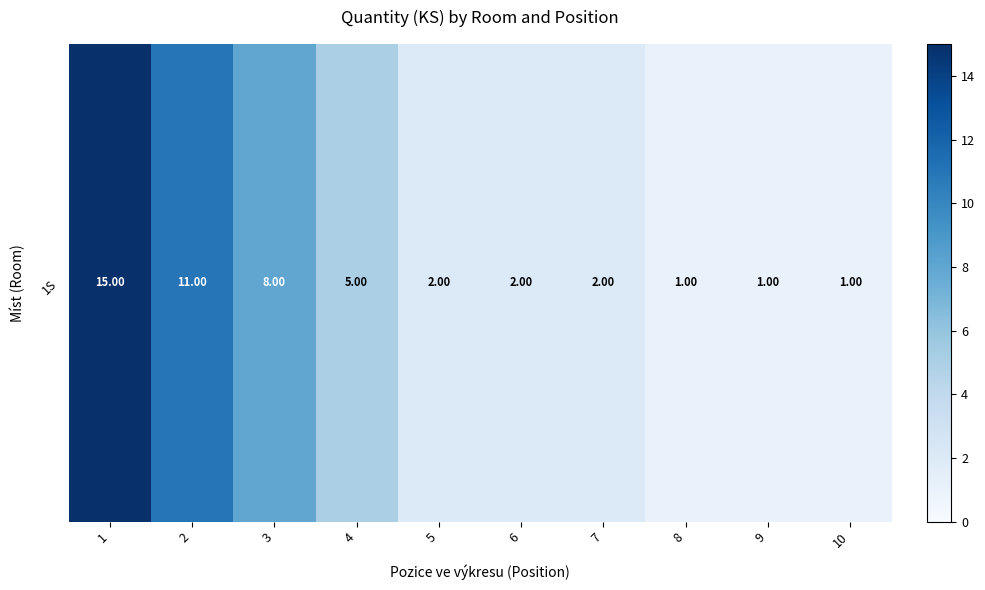

Is it true that the value at 9 is 1?

True